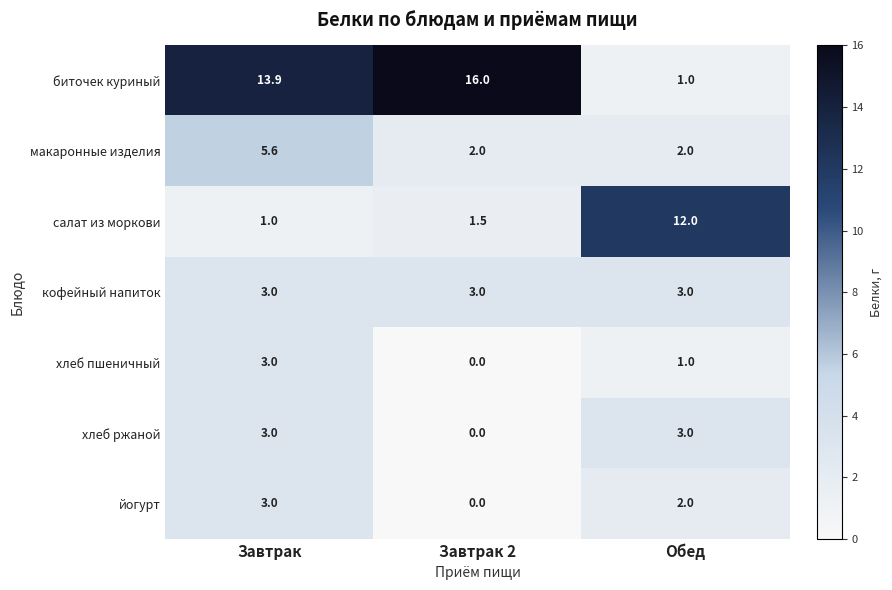

The биточек куриный series shows 8.4 at Завтрак 2. True or false?

False